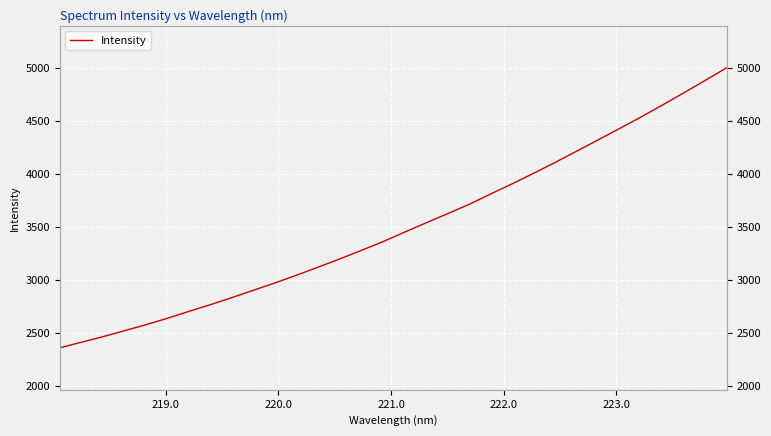

Reading right to left, extract all data points from this chart.

5002.7	4883.6	4766.1	4650.5	4537.3	4428.9	4321.5	4214.9	4108.9	4006.5	3907.3	3811.9	3713.7	3626.5	3540.2	3452.2	3363.2	3281.0	3201.3	3123.7	3048.5	2975.5	2906.7	2837.4	2770.8	2706.9	2642.4	2581.4	2524.7	2468.2	2416.1	2363.6